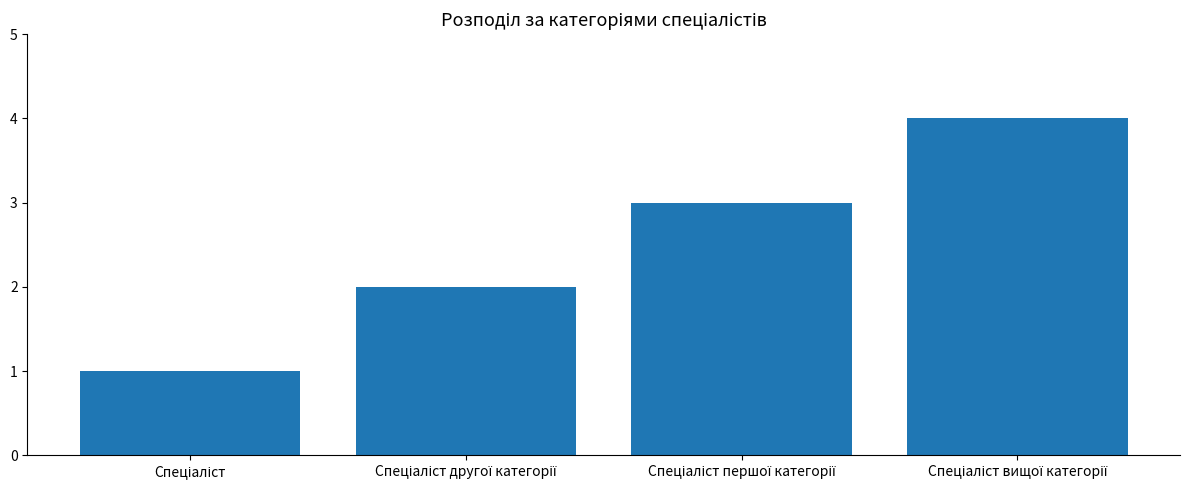

What is the greatest value displayed?

4